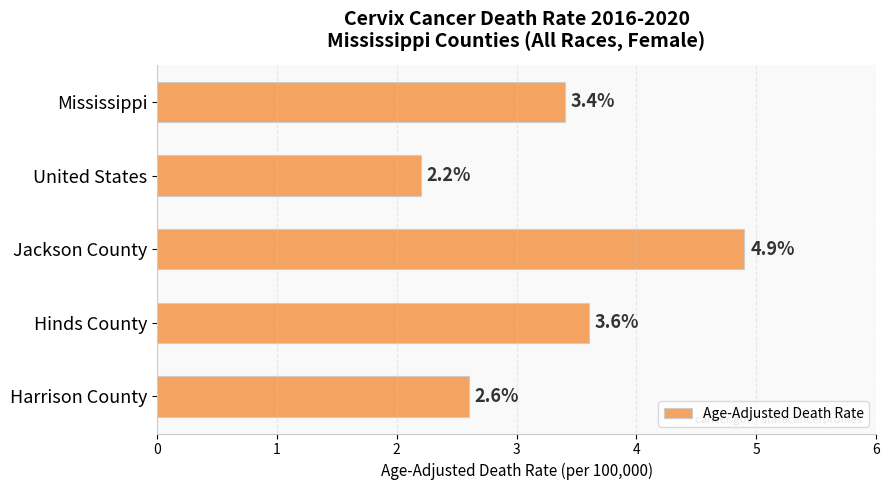

Between Mississippi and Harrison County, which is larger?

Mississippi